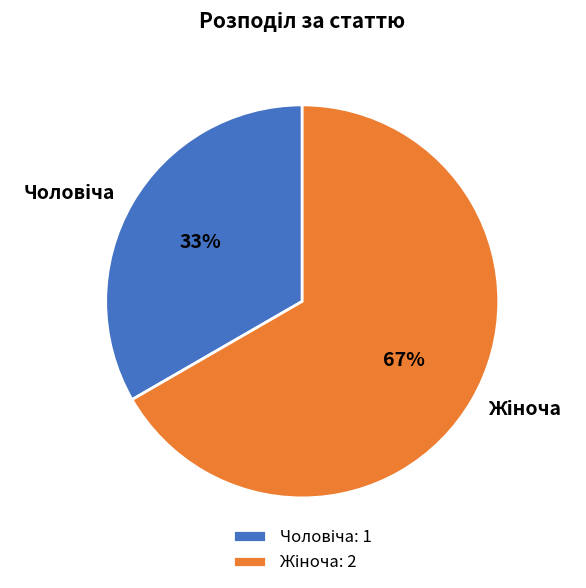

Is there a majority slice in this chart?

Yes